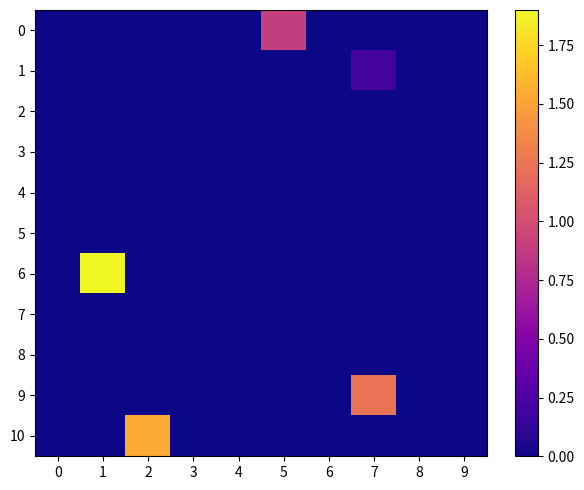

How many series are shown in this chart?

11